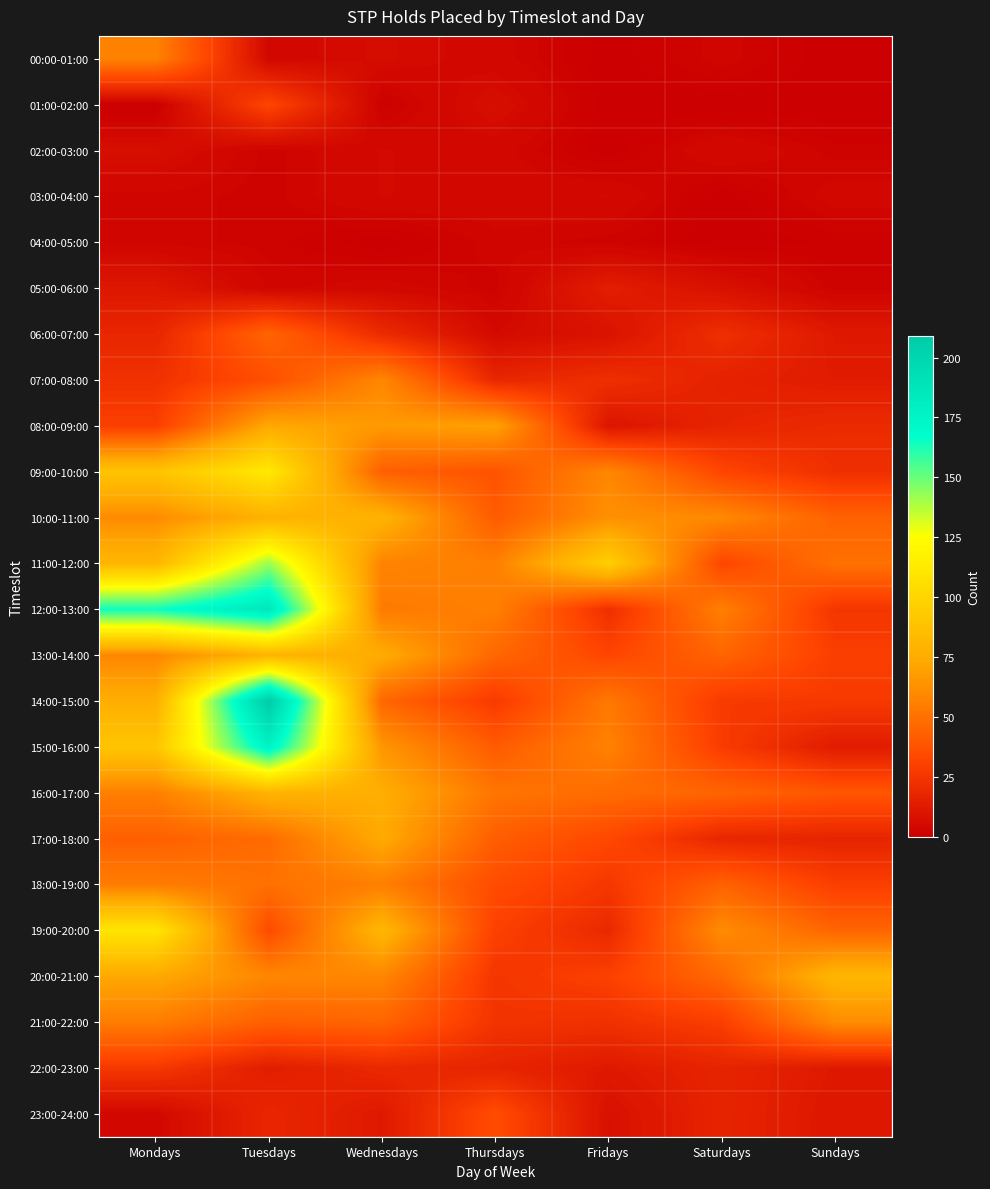

Rank the series at Saturdays from highest to lowest value.

19:00-20:00, 10:00-11:00, 12:00-13:00, 20:00-21:00, 13:00-14:00, 16:00-17:00, 18:00-19:00, 09:00-10:00, 11:00-12:00, 21:00-22:00, 15:00-16:00, 14:00-15:00, 06:00-07:00, 17:00-18:00, 08:00-09:00, 22:00-23:00, 23:00-24:00, 07:00-08:00, 05:00-06:00, 02:00-03:00, 00:00-01:00, 01:00-02:00, 03:00-04:00, 04:00-05:00